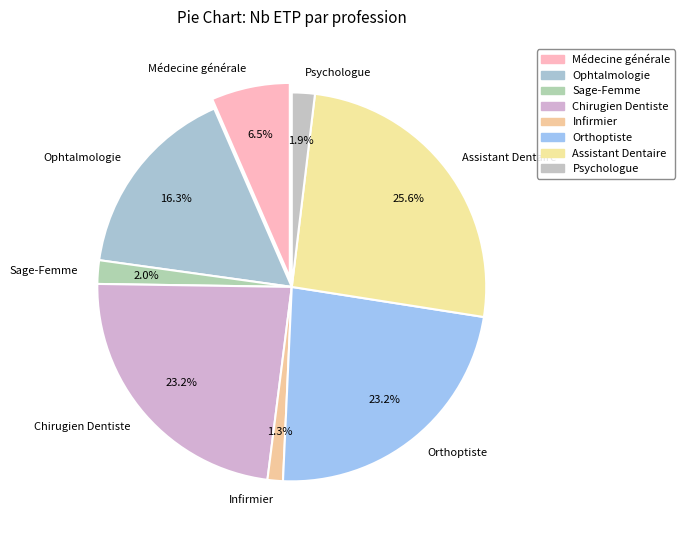

To the nearest percent, what is the difference between the Médecine générale and Psychologue slice percentages?

5%